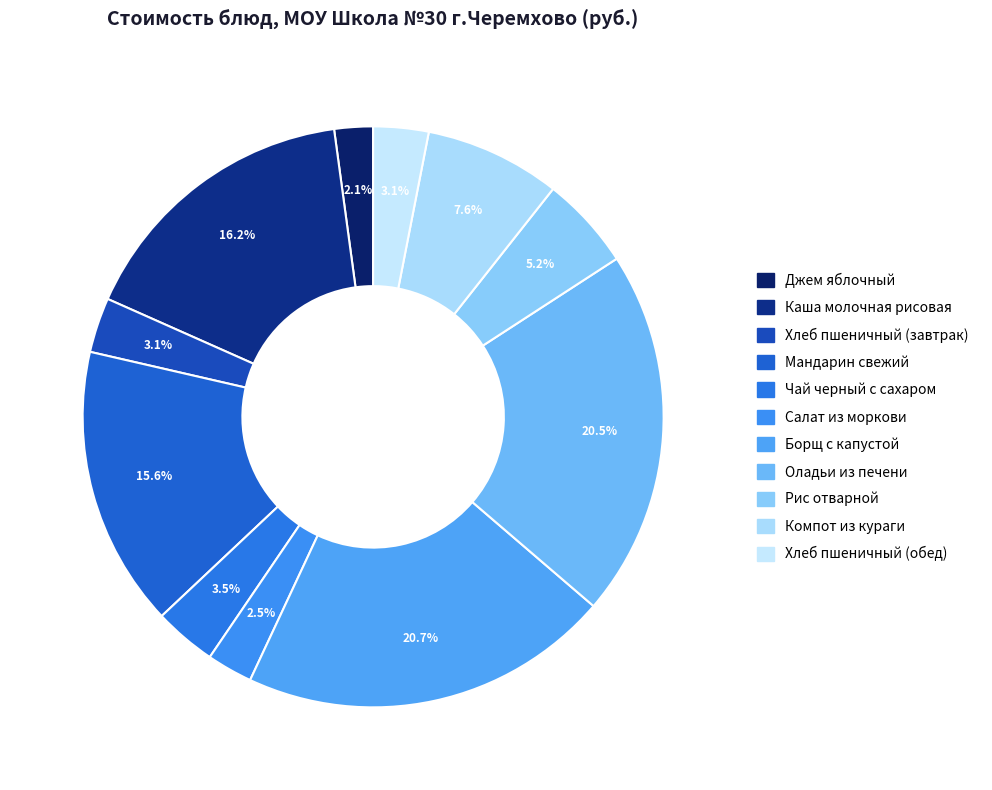

Is Каша молочная рисовая the majority of the pie?

No